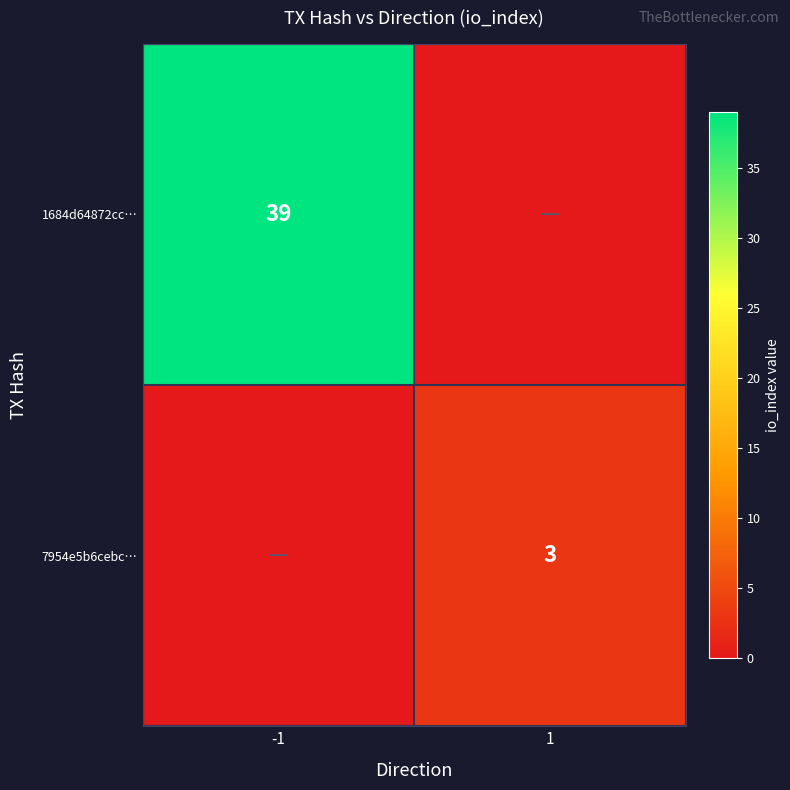

How many data points in 1684d64872cc… are less than 39?

1